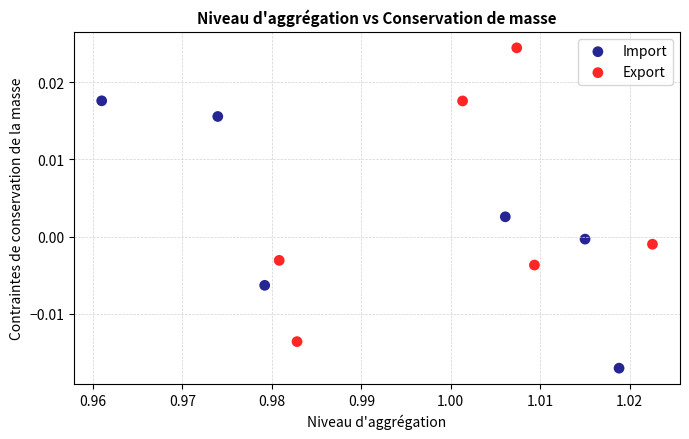

Which series has the largest Y range (max minus min)?

Export